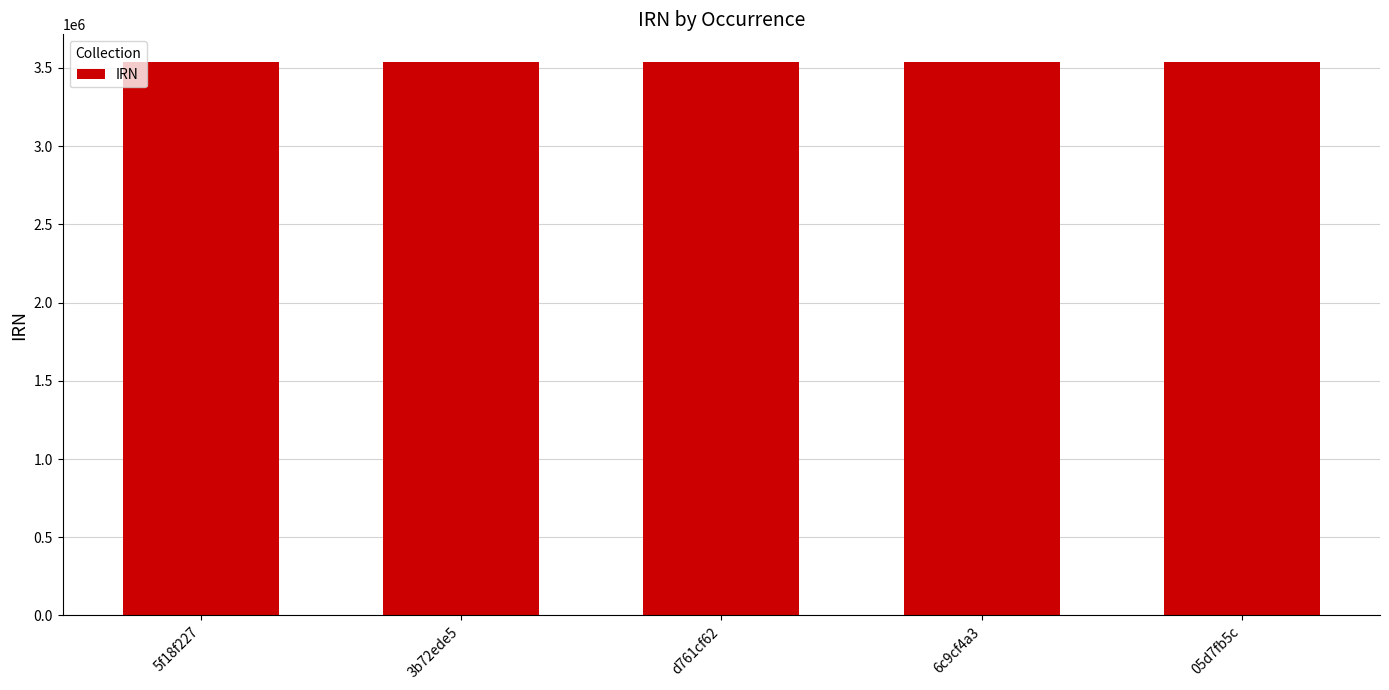

What is the greatest value displayed?

3537569